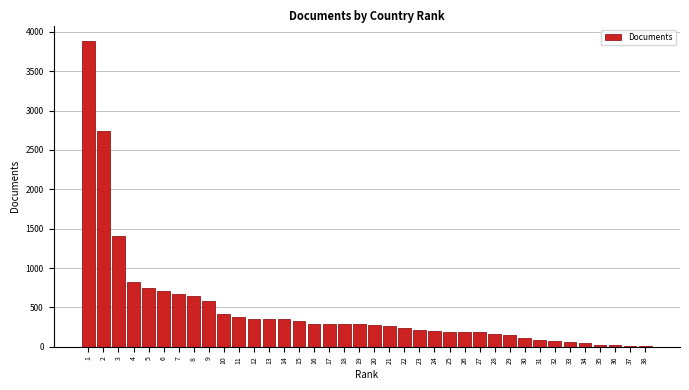

What is the greatest value displayed?

3886